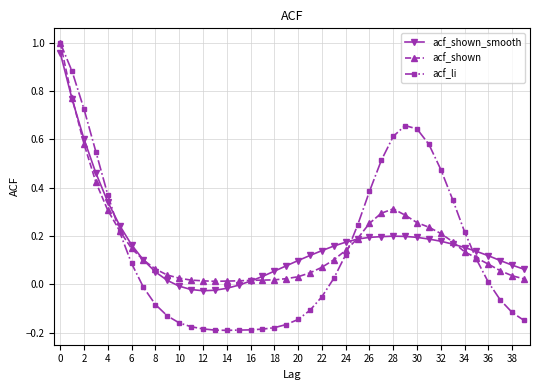

How many data points does each series have?

40